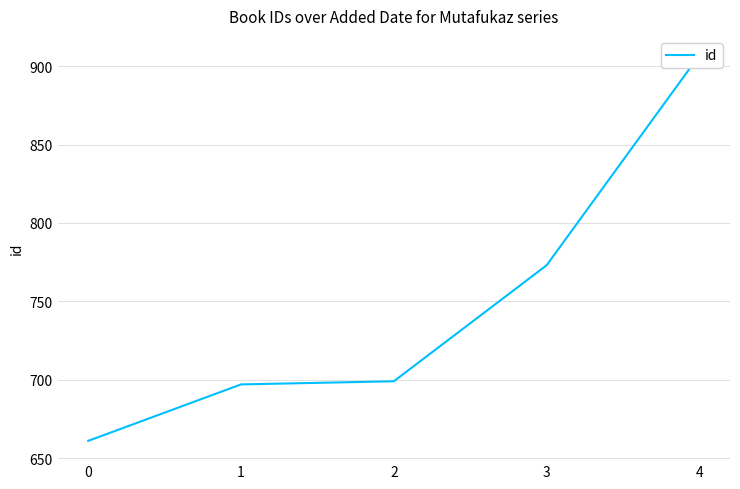

Reading left to right, what are all the values shown in this chart?

661	697	699	773	907